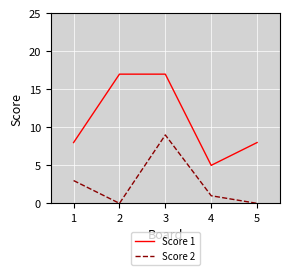

Which series has the widest spread of values?

Score 1